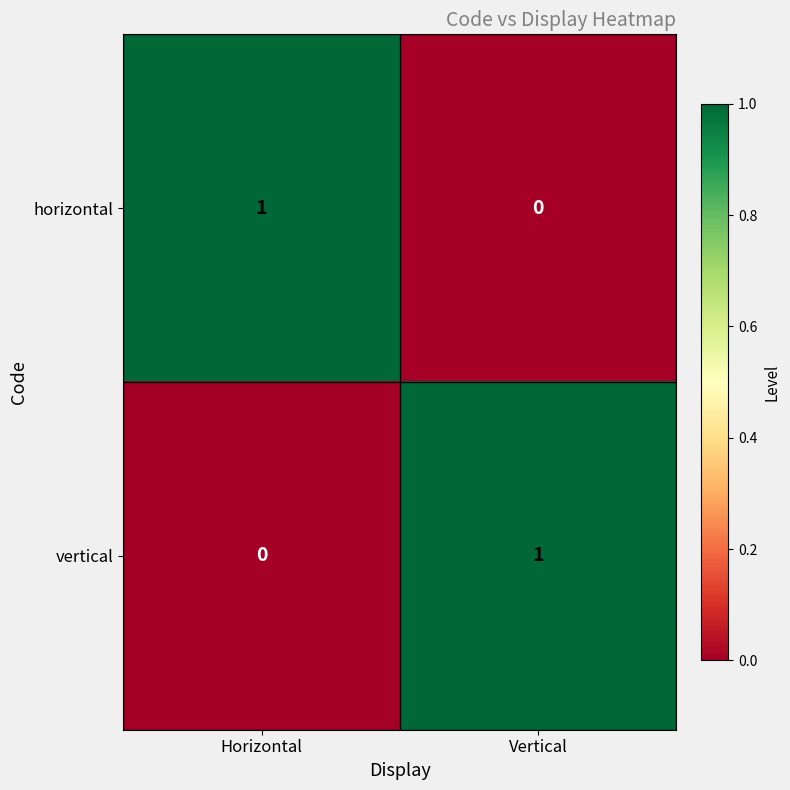

Rank the series at Horizontal from lowest to highest value.

vertical, horizontal